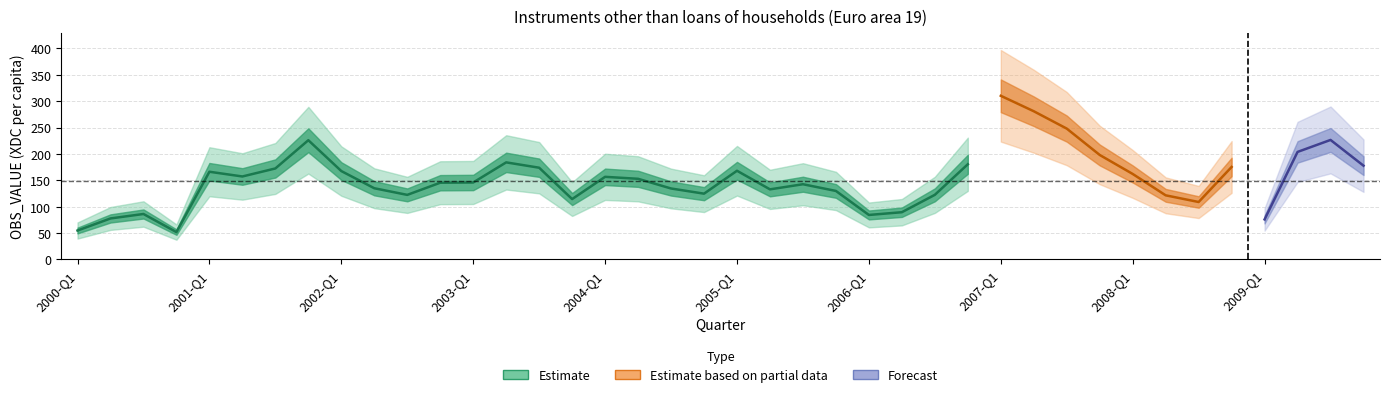

What is the label of the 3rd point from the left?

2000-Q3